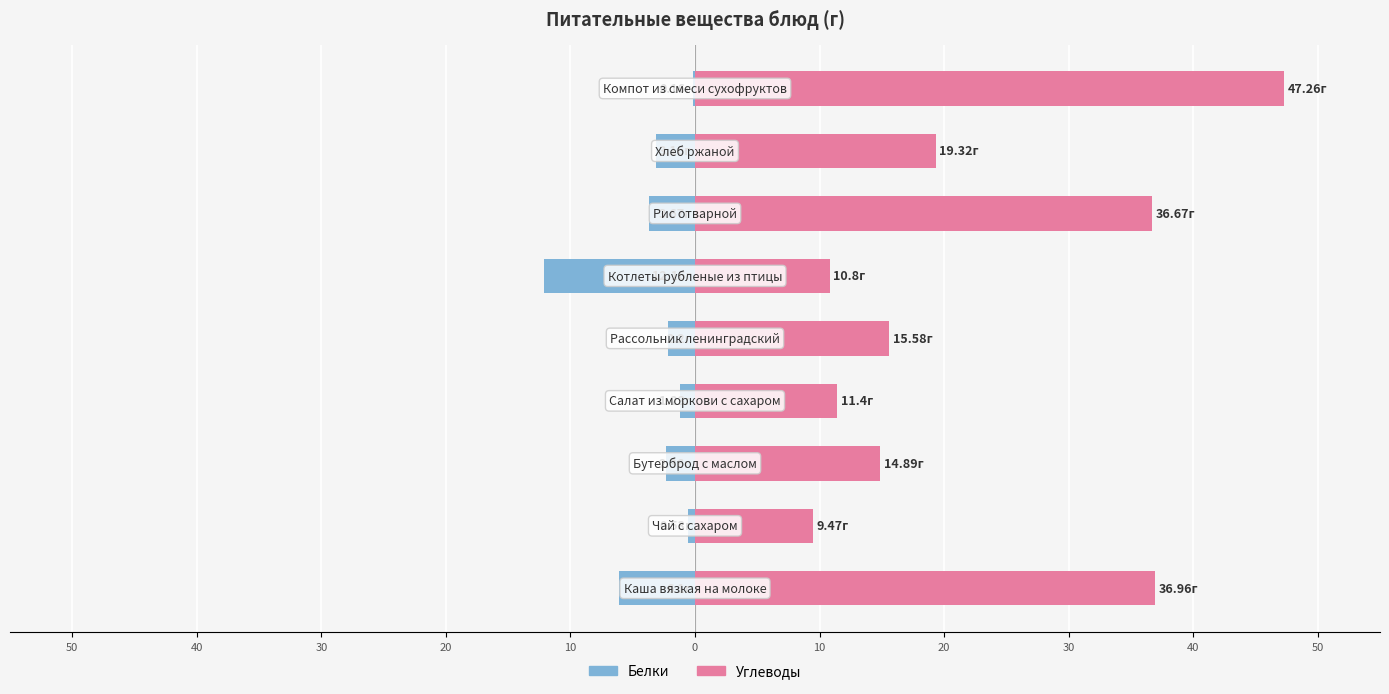

Reading left to right, transcribe all the data shown in this chart.

Белки: -6.1	-0.5	-2.4	-1.2	-2.2	-12.2	-3.7	-3.2	-0.2
Углеводы: 37.0	9.5	14.9	11.4	15.6	10.8	36.7	19.3	47.3